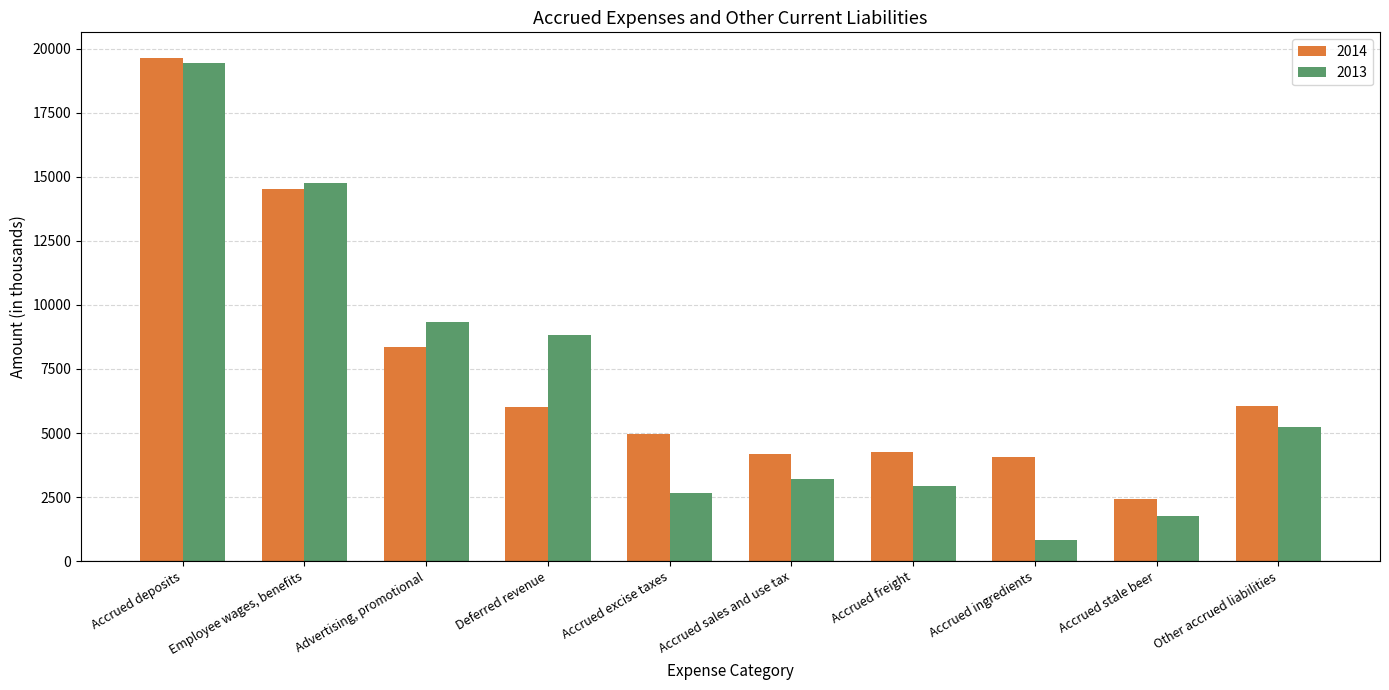

At how many categories does at least one series exceed 11556?

2